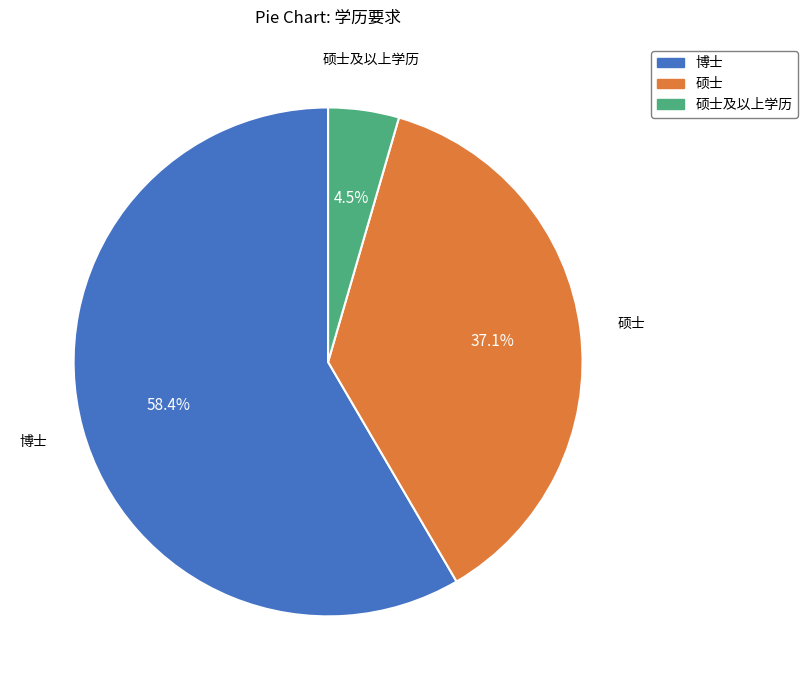

Is there any slice that represents more than half of the pie?

Yes